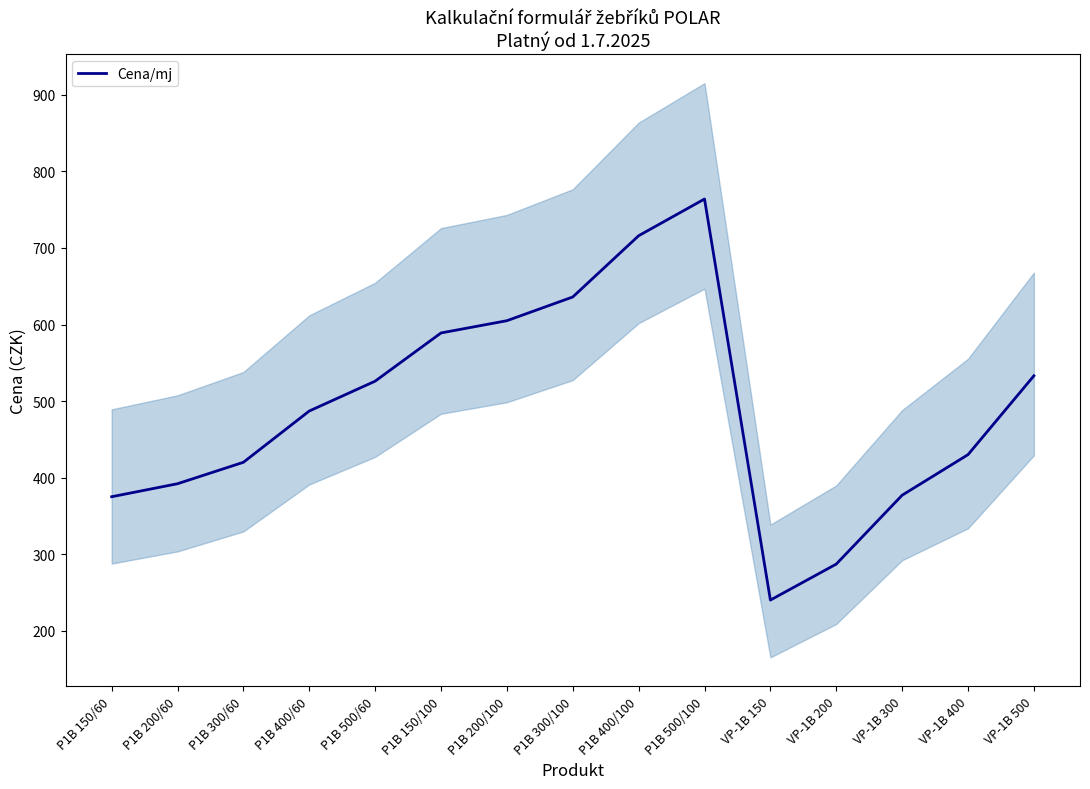

Reading left to right, transcribe all the data shown in this chart.

375	392	420	487	526	589	605	636	716	764	240	287	377	430	533